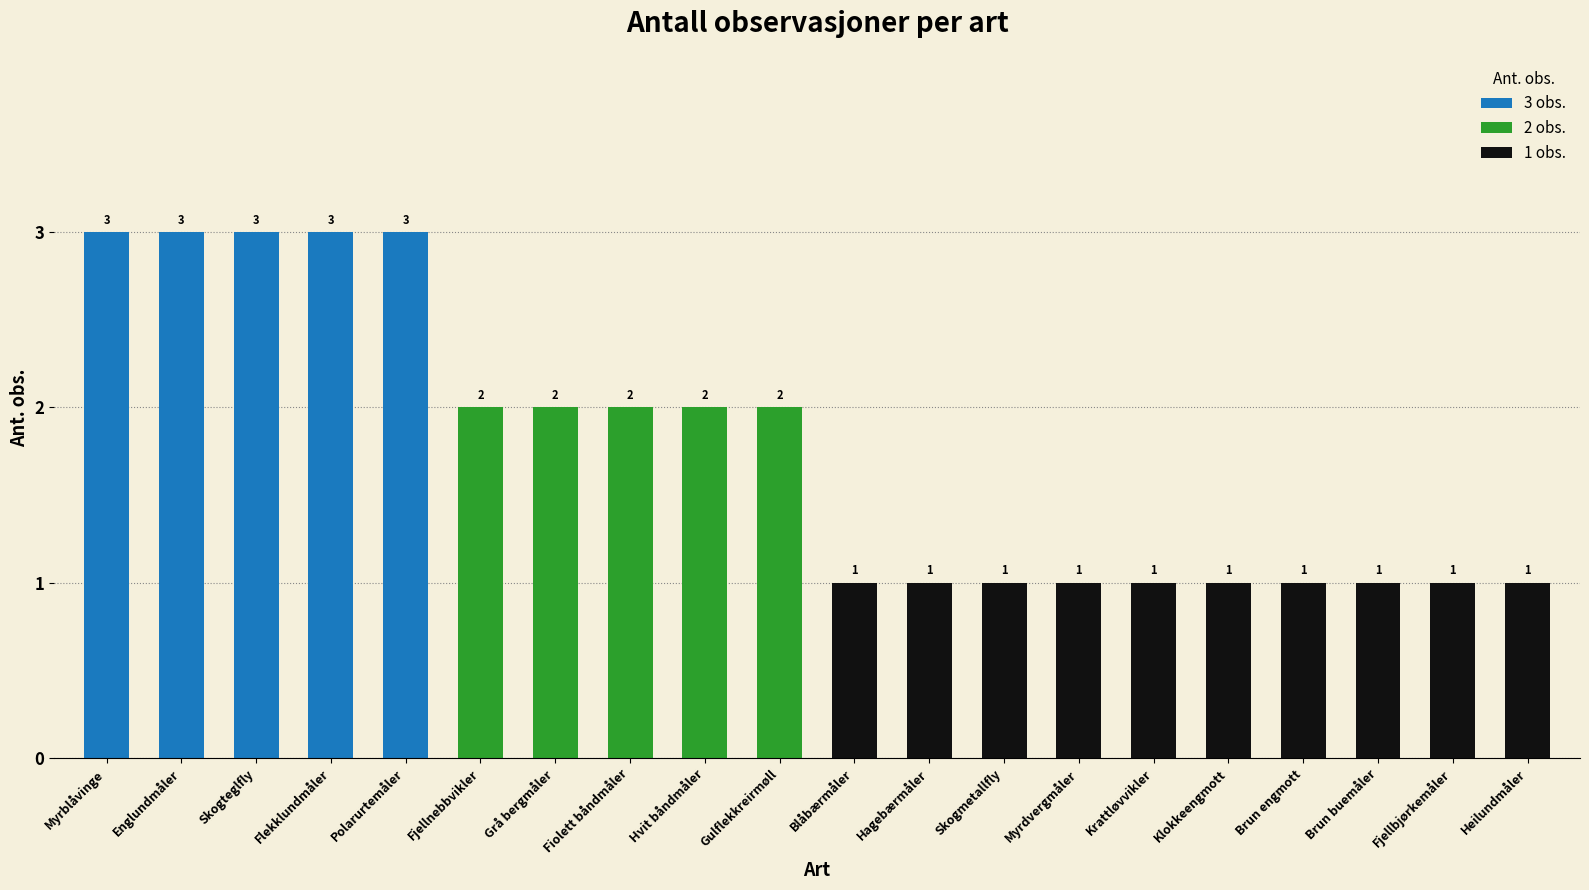

The chart shows a value of 5 at Flekklundmåler. True or false?

False